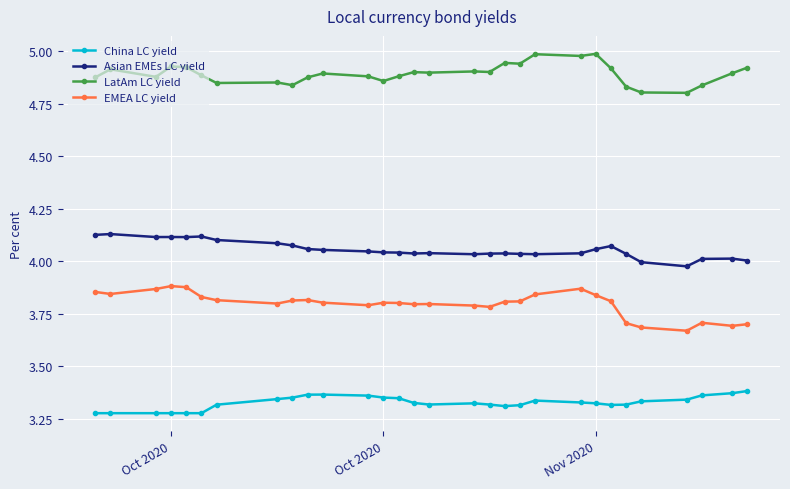

At how many categories does at least one series exceed 3?

30